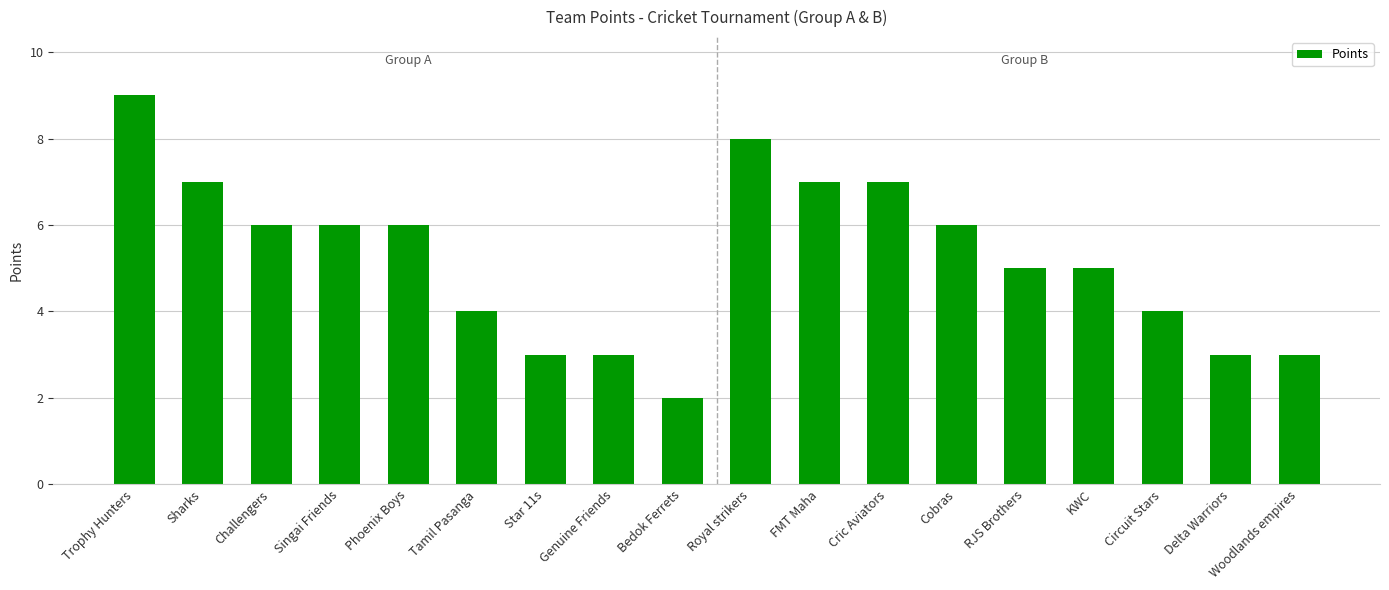

Between KWC and Royal strikers, which is larger?

Royal strikers